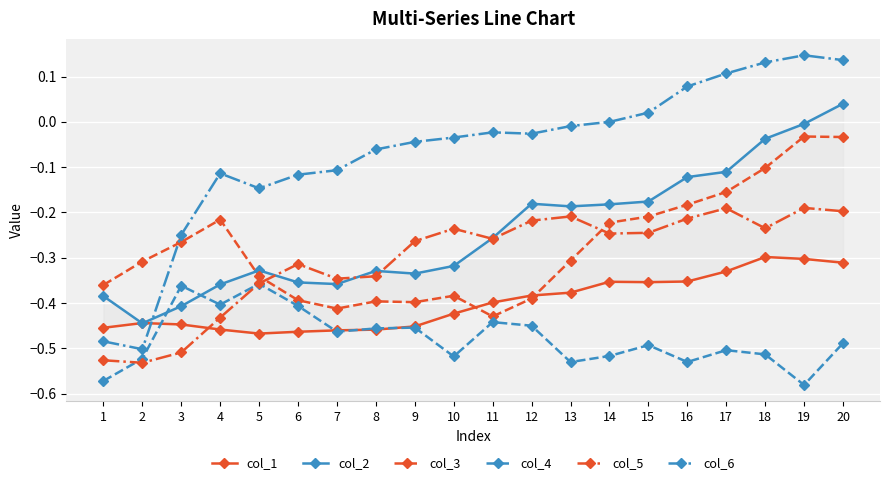

Reading left to right, transcribe all the data shown in this chart.

col_1: 1=-0.5	2=-0.4	3=-0.4	4=-0.5	5=-0.5	6=-0.5	7=-0.5	8=-0.5	9=-0.5	10=-0.4	11=-0.4	12=-0.4	13=-0.4	14=-0.4	15=-0.4	16=-0.4	17=-0.3	18=-0.3	19=-0.3	20=-0.3
col_2: 1=-0.4	2=-0.4	3=-0.4	4=-0.4	5=-0.3	6=-0.4	7=-0.4	8=-0.3	9=-0.3	10=-0.3	11=-0.3	12=-0.2	13=-0.2	14=-0.2	15=-0.2	16=-0.1	17=-0.1	18=-0.0	19=-0.0	20=0.0
col_3: 1=-0.4	2=-0.3	3=-0.3	4=-0.2	5=-0.3	6=-0.4	7=-0.4	8=-0.4	9=-0.4	10=-0.4	11=-0.4	12=-0.4	13=-0.3	14=-0.2	15=-0.2	16=-0.2	17=-0.2	18=-0.1	19=-0.0	20=-0.0
col_4: 1=-0.6	2=-0.5	3=-0.4	4=-0.4	5=-0.4	6=-0.4	7=-0.5	8=-0.5	9=-0.5	10=-0.5	11=-0.4	12=-0.4	13=-0.5	14=-0.5	15=-0.5	16=-0.5	17=-0.5	18=-0.5	19=-0.6	20=-0.5
col_5: 1=-0.5	2=-0.5	3=-0.5	4=-0.4	5=-0.4	6=-0.3	7=-0.3	8=-0.3	9=-0.3	10=-0.2	11=-0.3	12=-0.2	13=-0.2	14=-0.2	15=-0.2	16=-0.2	17=-0.2	18=-0.2	19=-0.2	20=-0.2
col_6: 1=-0.5	2=-0.5	3=-0.2	4=-0.1	5=-0.1	6=-0.1	7=-0.1	8=-0.1	9=-0.0	10=-0.0	11=-0.0	12=-0.0	13=-0.0	14=-0.0	15=0.0	16=0.1	17=0.1	18=0.1	19=0.1	20=0.1